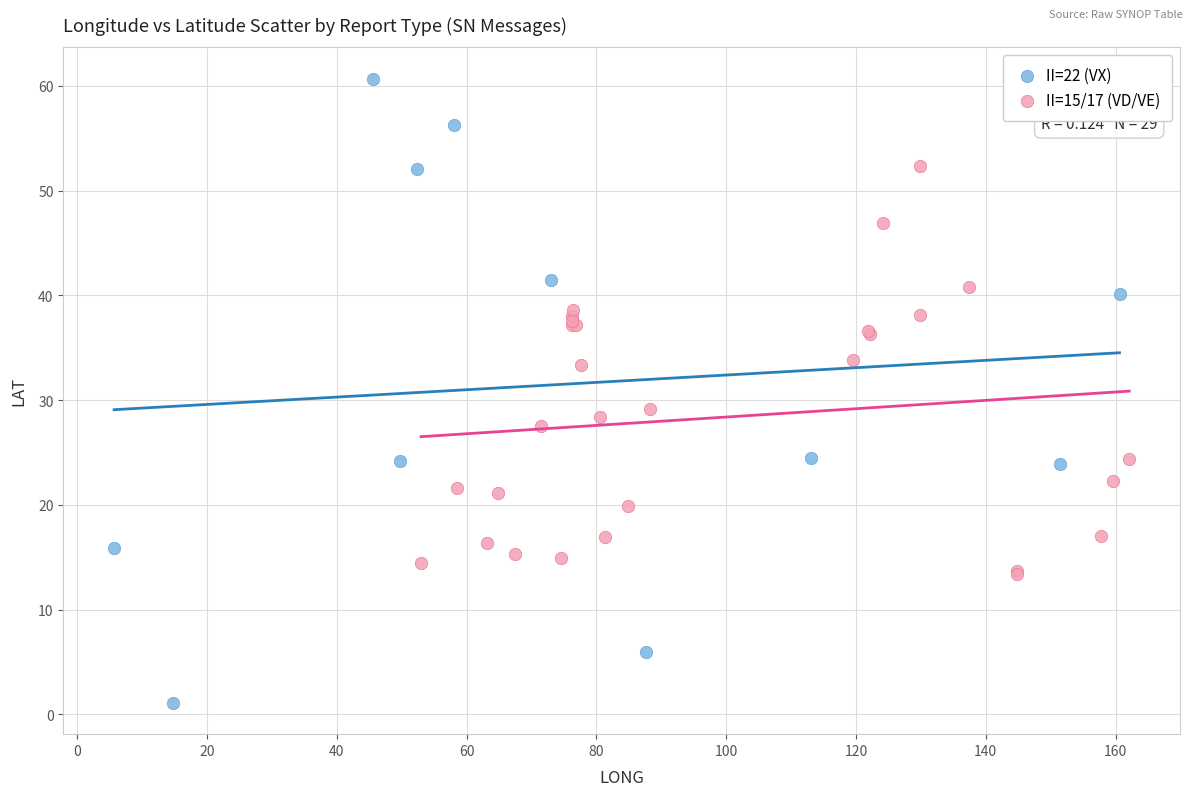

Which series reaches the maximum Y coordinate?

II=22 (VX)